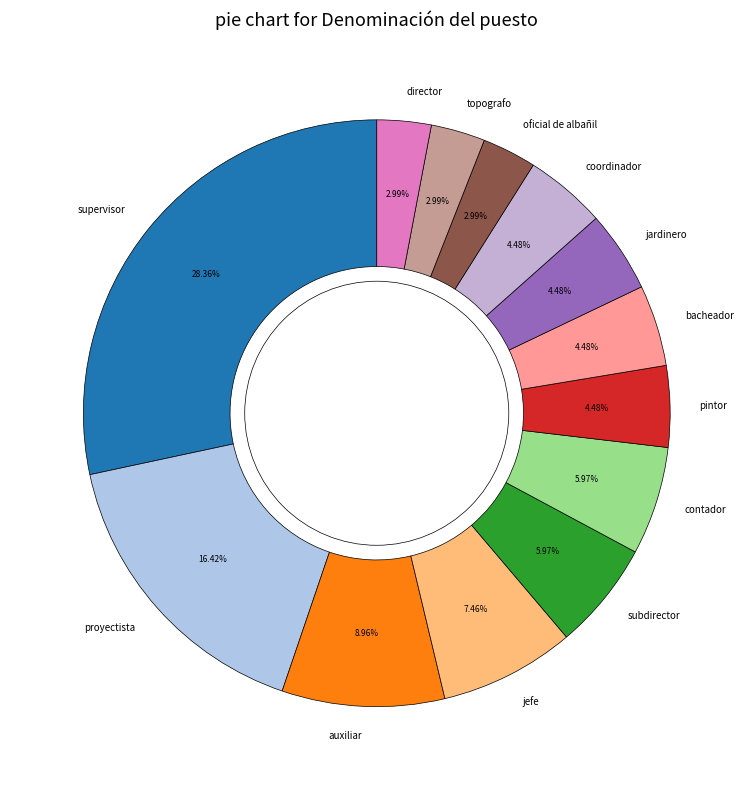

Which category has the biggest portion of the pie?

supervisor